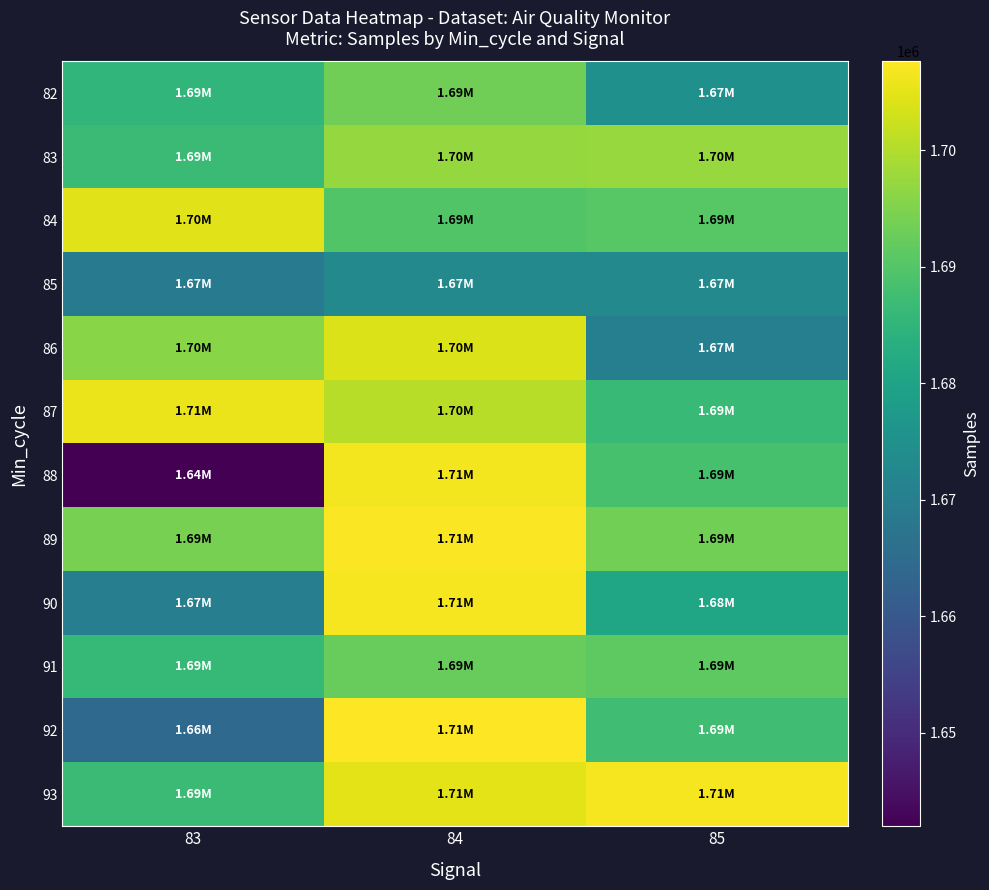

What is the smallest value displayed?

1641971